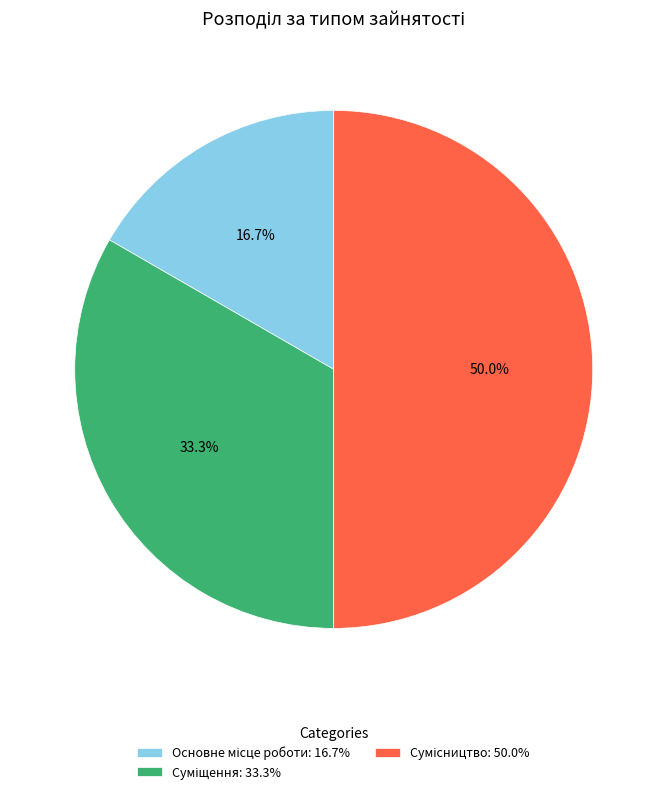

Does any single category account for the majority?

No